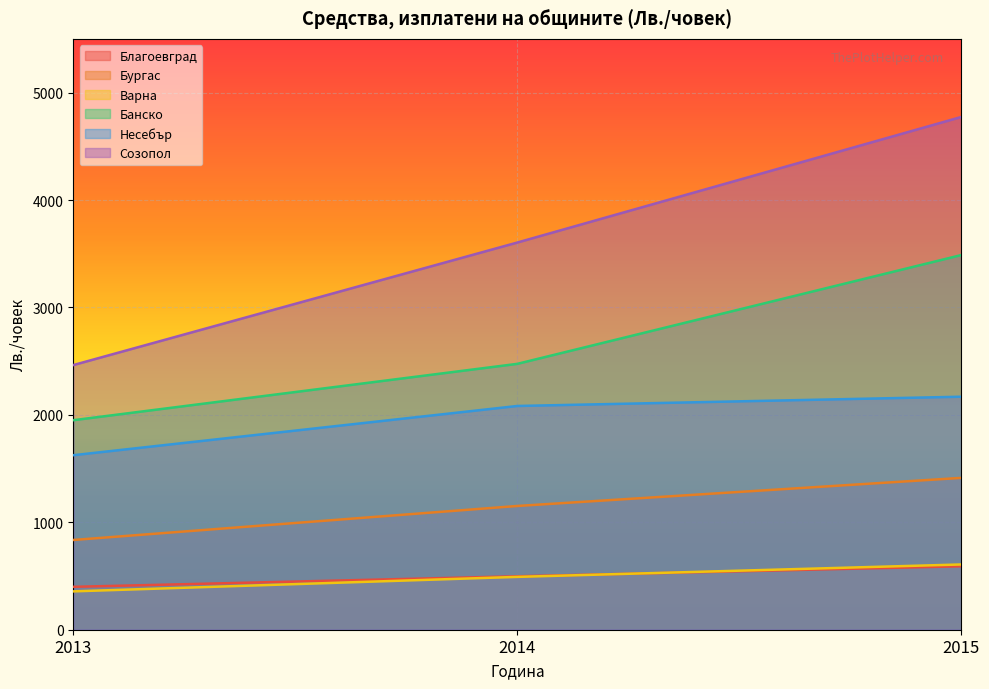

Which label corresponds to the largest value in the chart?

2015